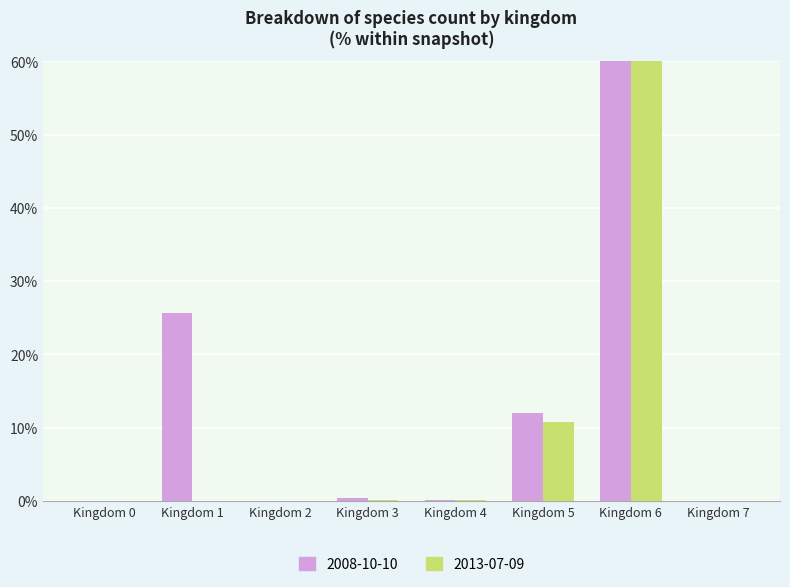

The value of 2008-10-10 at 1 is 33.6. True or false?

False